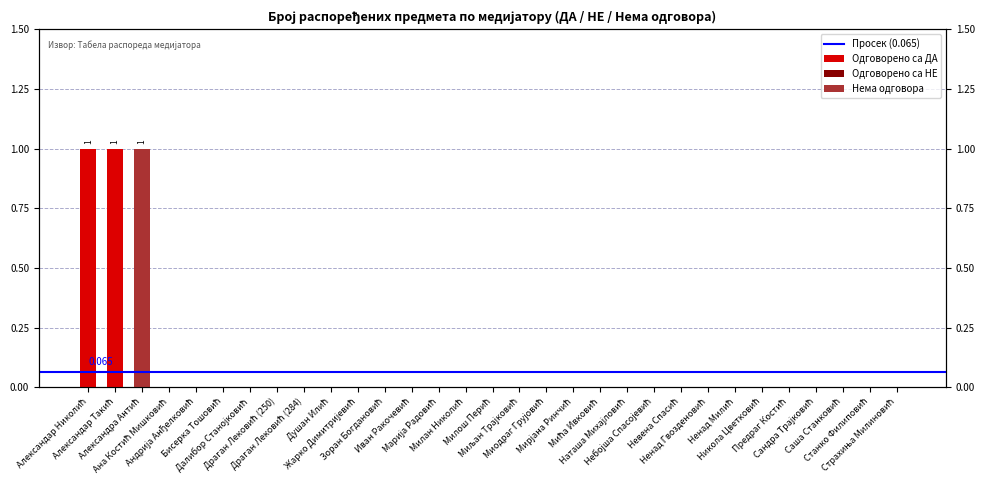

The value of Одговорено са ДА at Иван Ракочевић is 0. True or false?

True